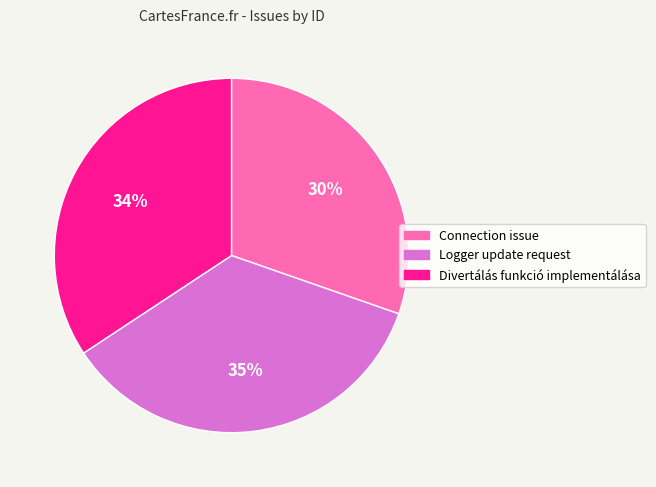

Is there any slice that represents more than half of the pie?

No